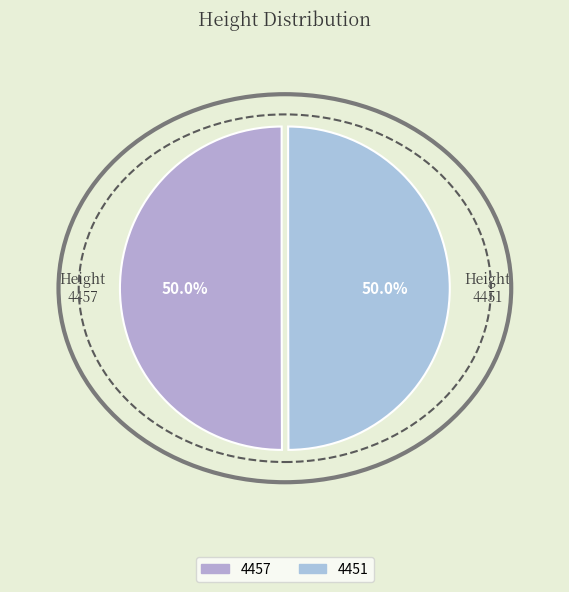

How many slices are in this pie chart?

2